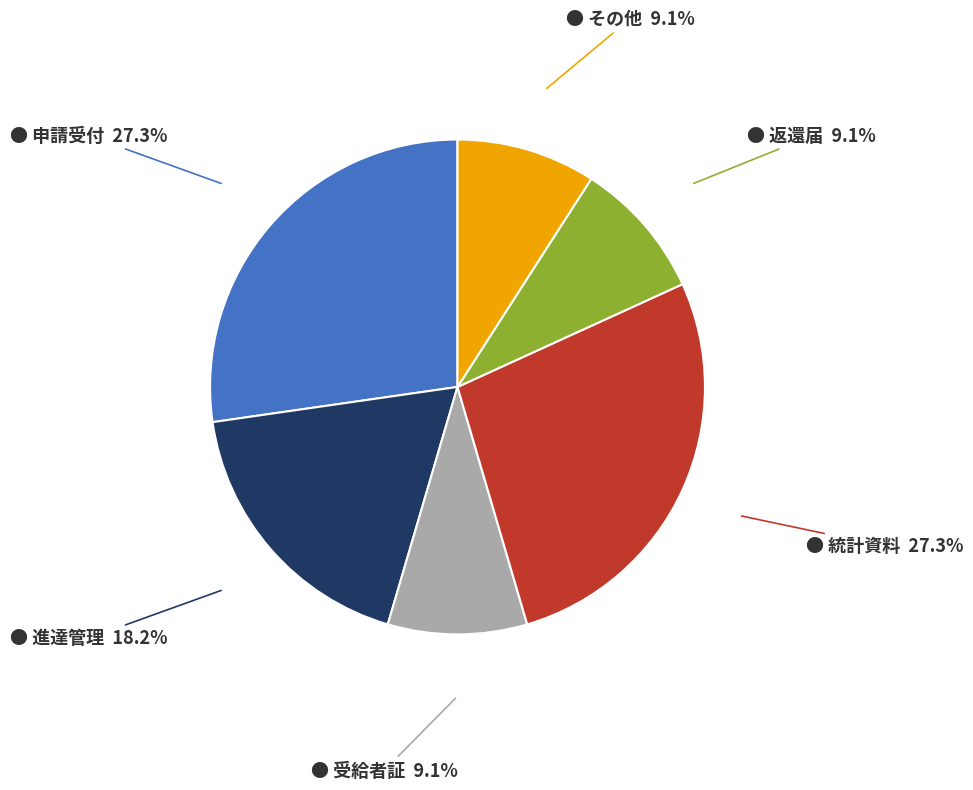

Does any single category account for the majority?

No